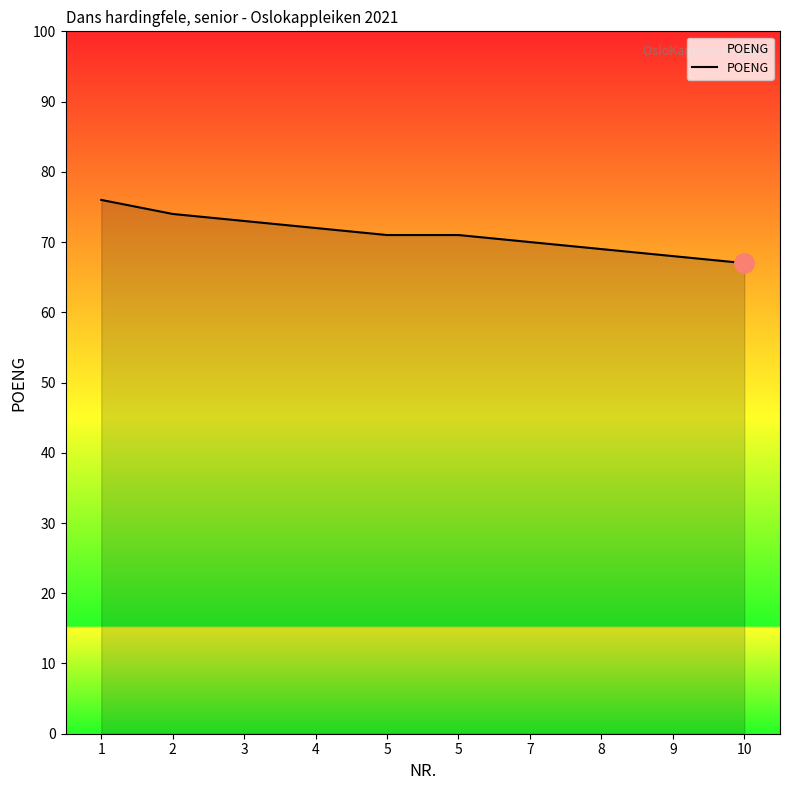

Does the chart display data point markers on the line(s)?

No